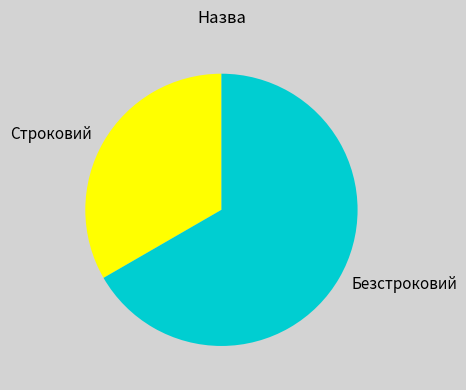

Do Строковий and Безстроковий together represent more than half of the pie?

Yes